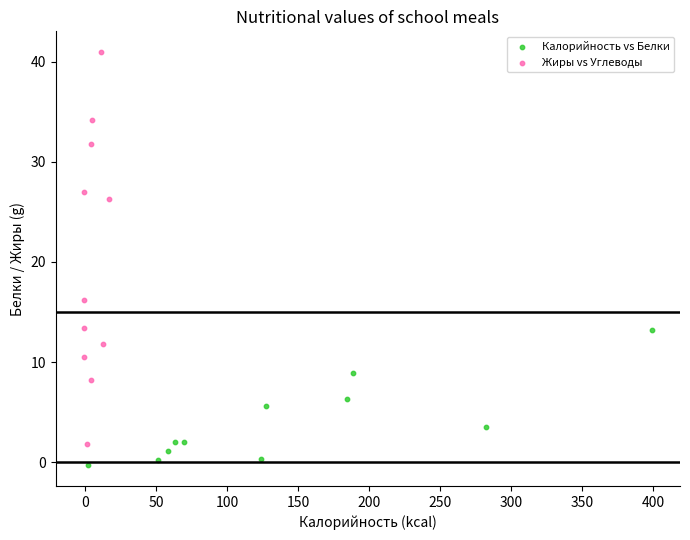

Which series contains the lowest Y value?

Калорийность vs Белки